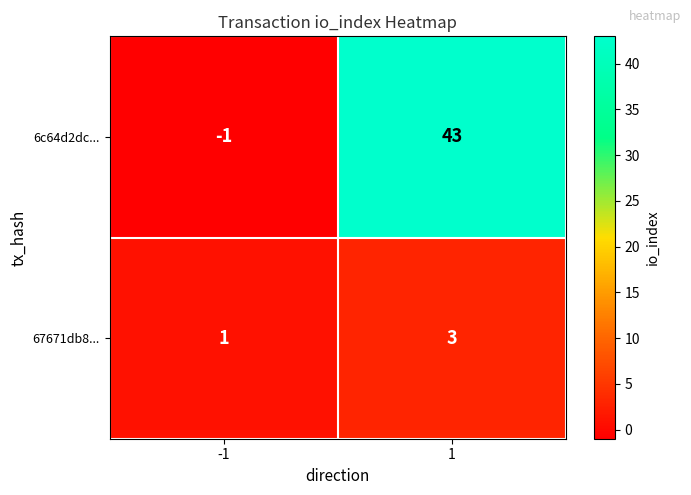

True or false: 67671db8... has a value of 1 at -1.

True